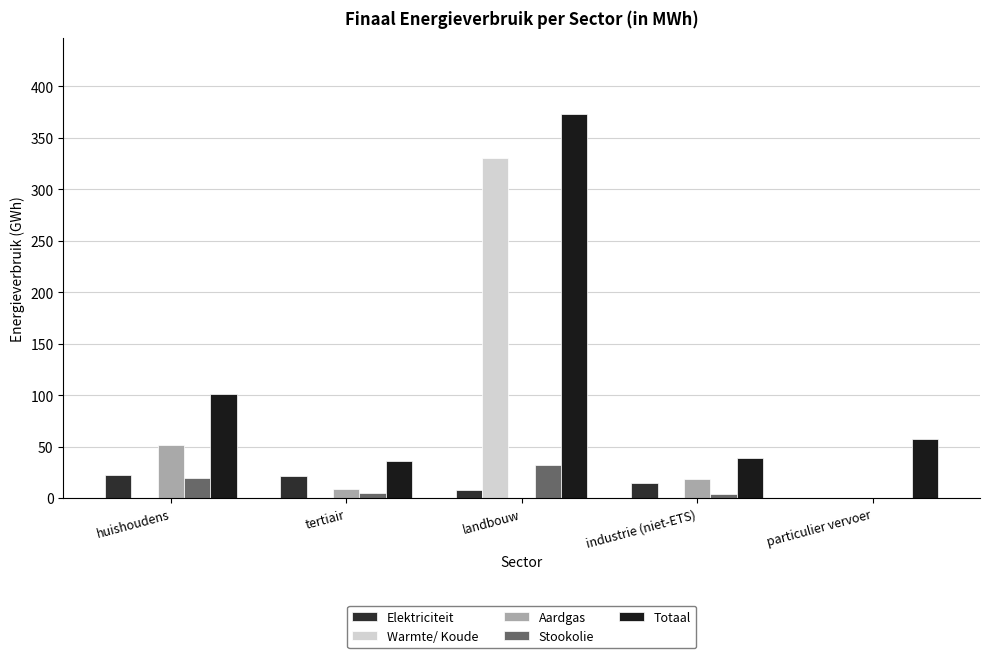

How many groups of bars are there?

5